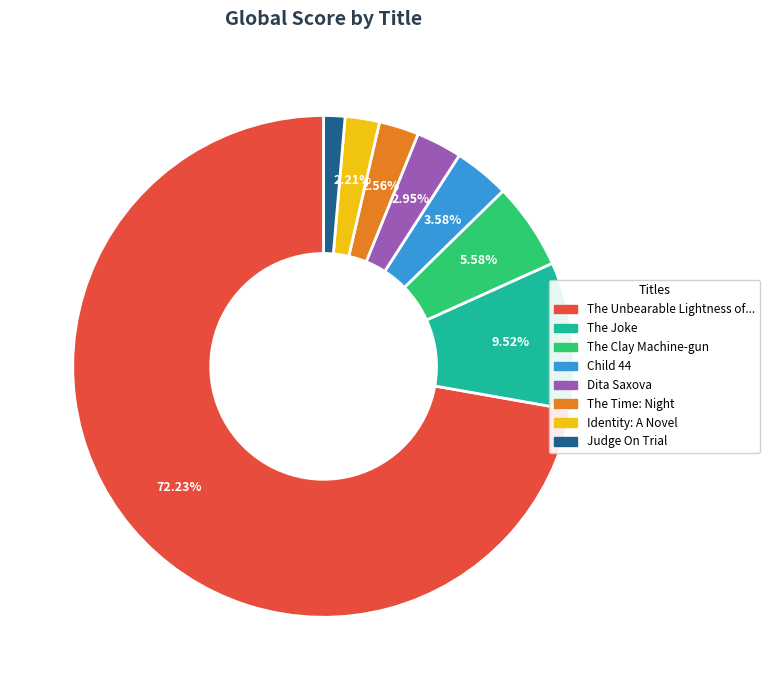

Is there a majority slice in this chart?

Yes